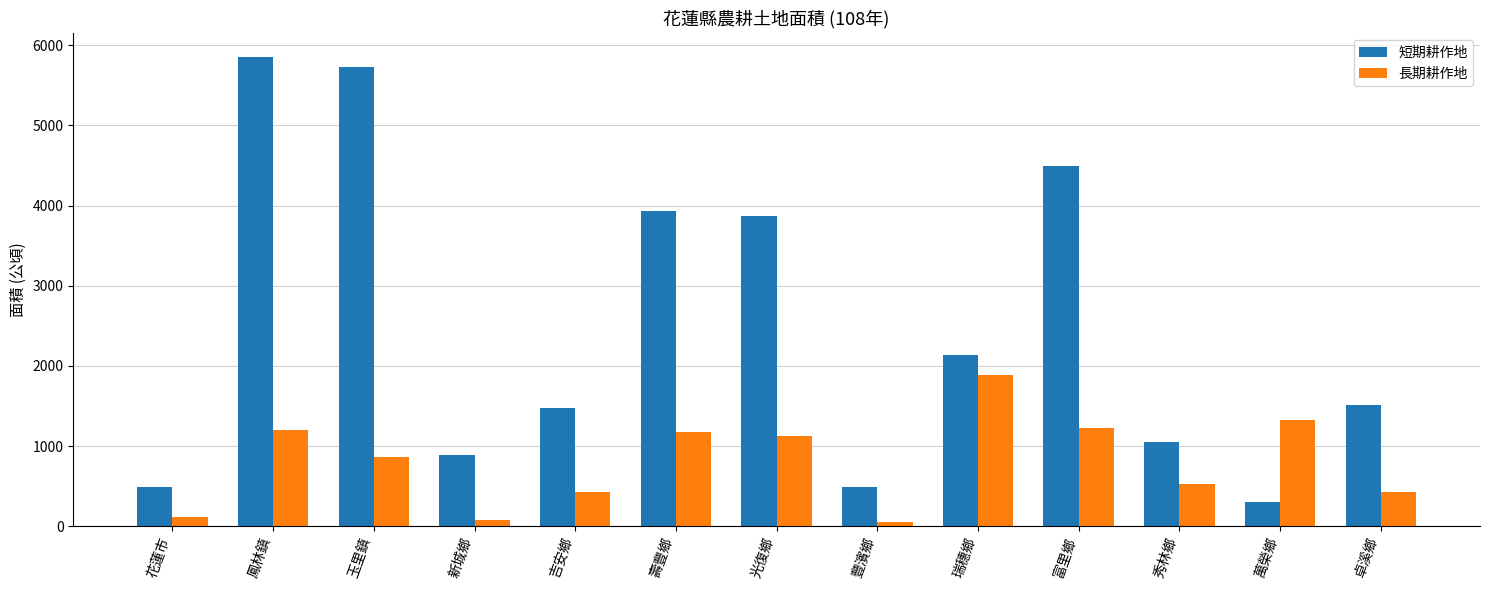

Which series has the largest range (max minus min)?

短期耕作地